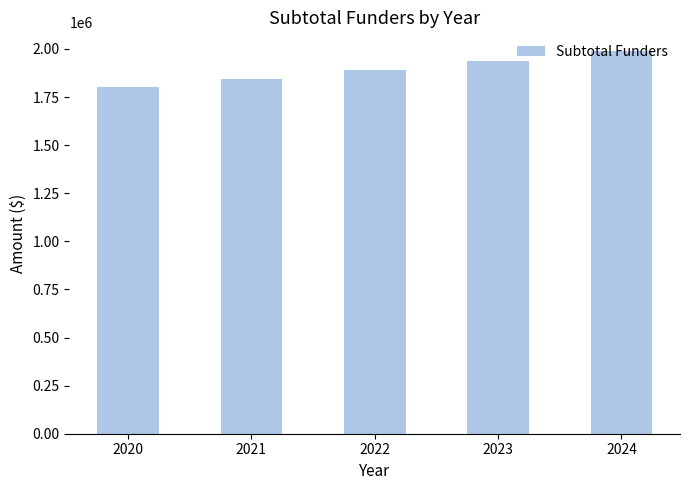

How many bars are there in total?

5